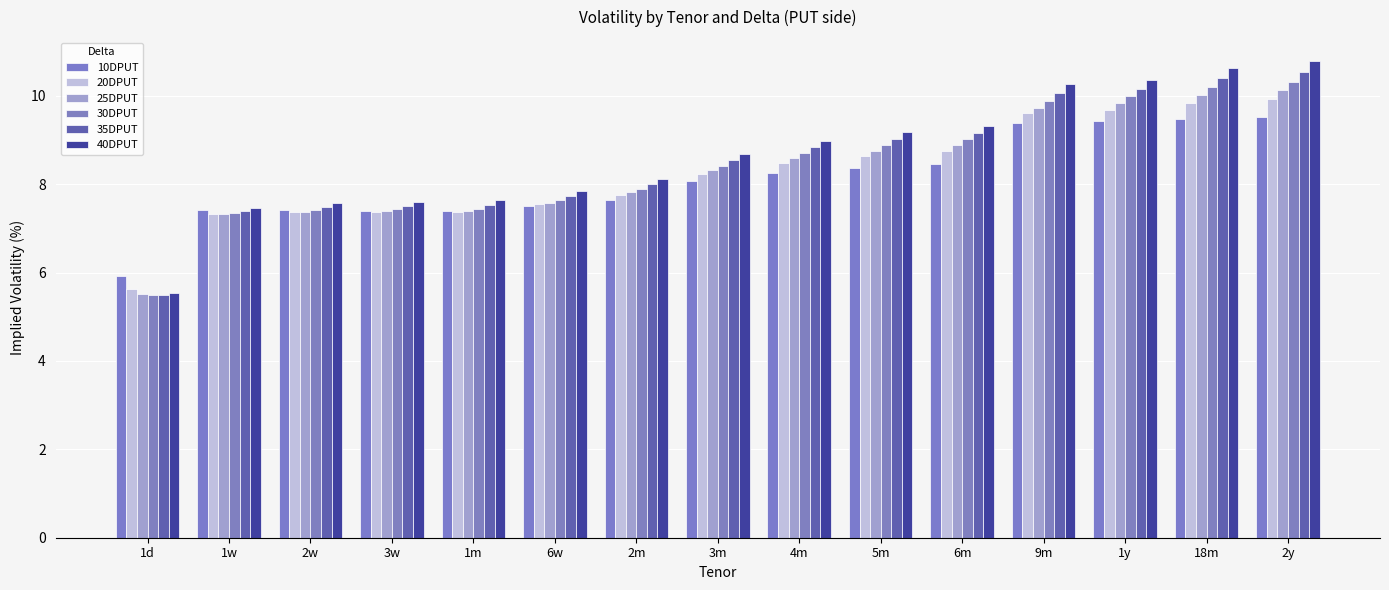

How many values in the 30DPUT series exceed 8?

8